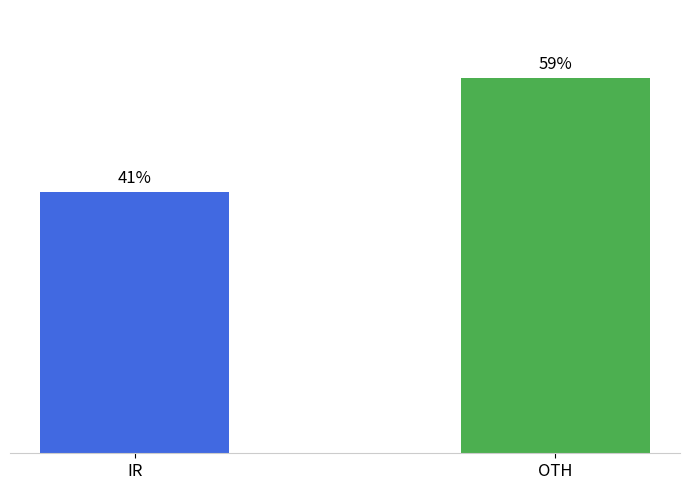

Approximately how many times larger is the value at OTH compared to IR?

1.4